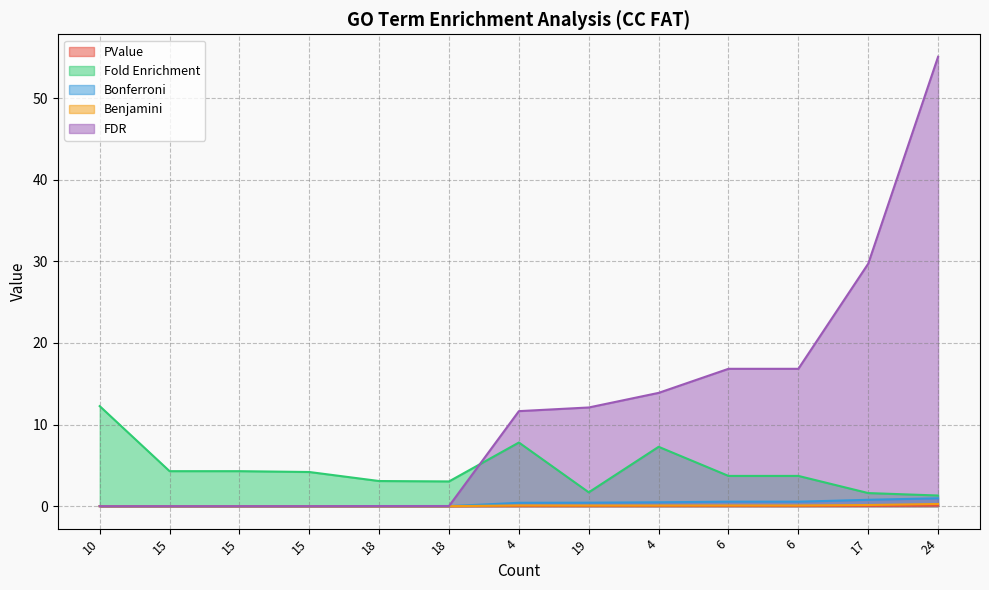

Which series has the largest range (max minus min)?

FDR